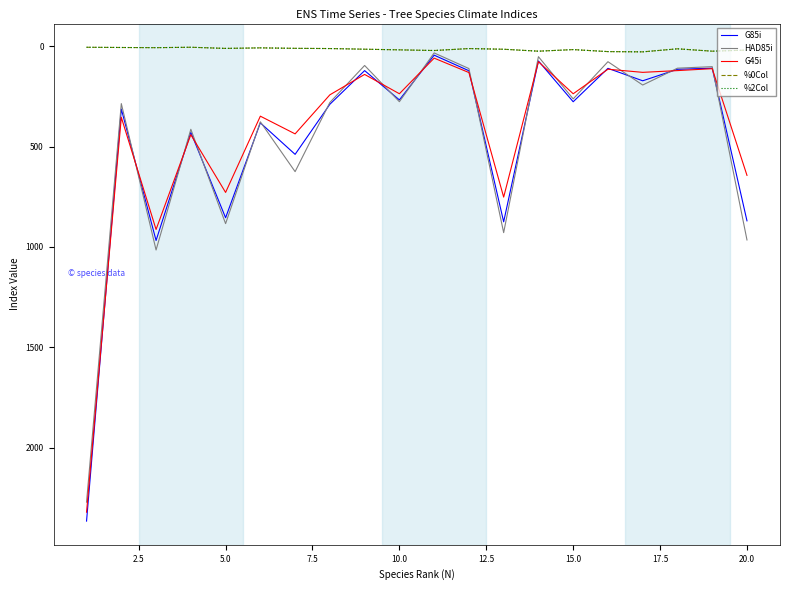

True or false: %2Col and HAD85i intersect in this chart.

False